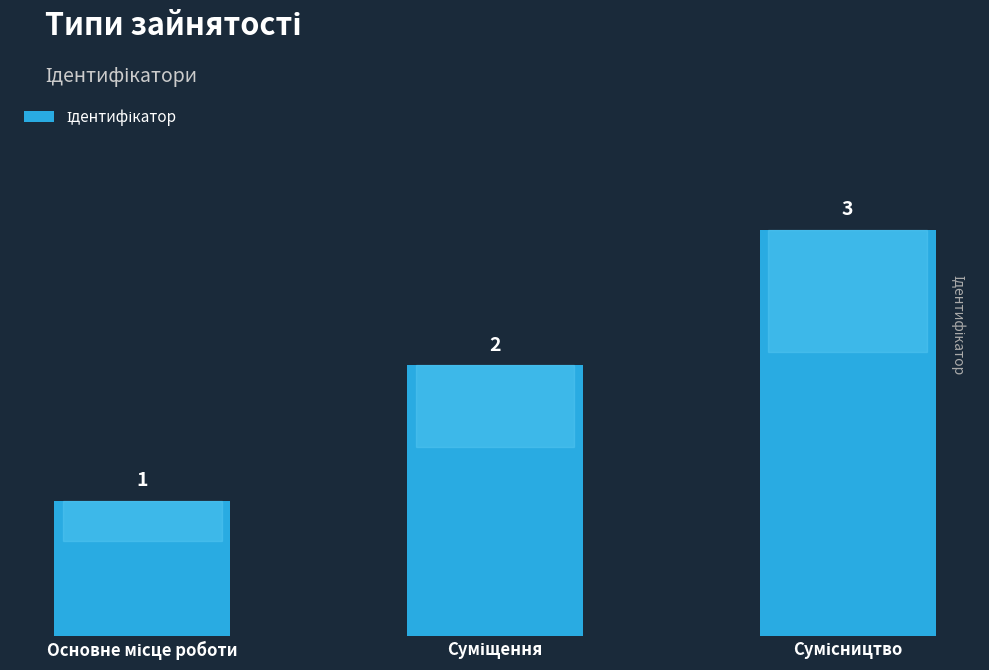

What is the value of the 1st bar from the left?

1